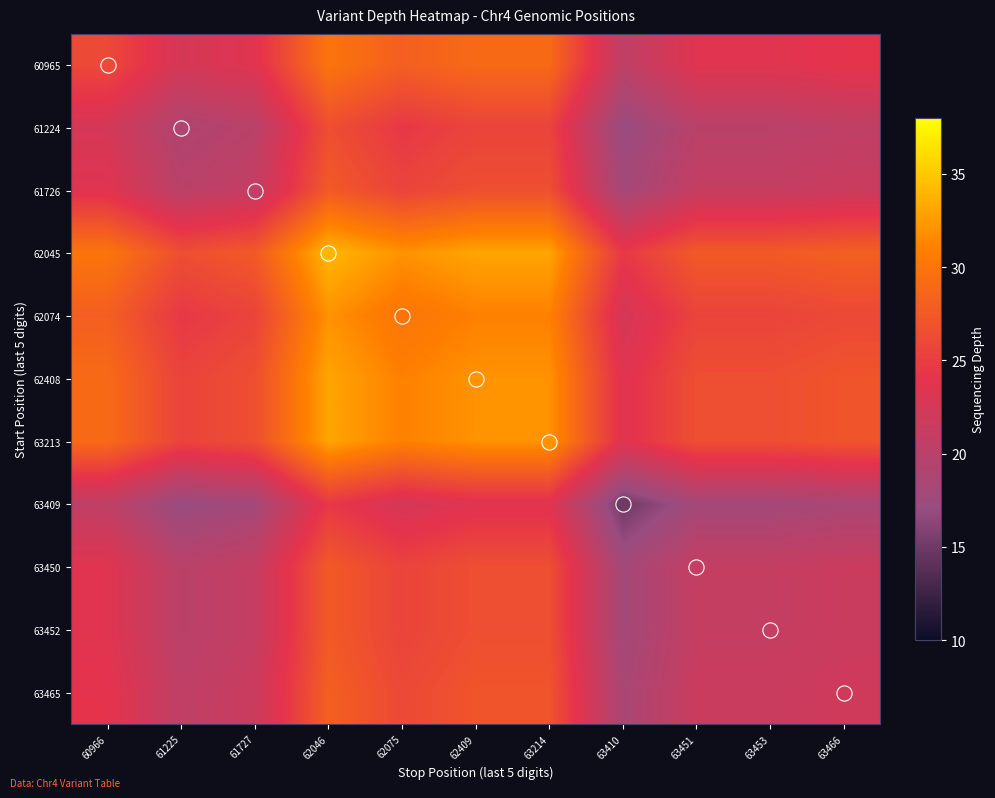

Reading right to left, list all the values displayed in this chart.

60965: 63466=24.0	63453=23.5	63451=23.5	63410=20.5	63214=29.0	62409=29.0	62075=28.0	62046=30.0	61727=23.5	61225=22.5	60966=26.0
61224: 63466=20.5	63453=20.0	63451=20.0	63410=17.0	63214=25.5	62409=25.5	62075=24.5	62046=26.5	61727=20.0	61225=19.0	60966=22.5
61726: 63466=21.5	63453=21.0	63451=21.0	63410=18.0	63214=26.5	62409=26.5	62075=25.5	62046=27.5	61727=21.0	61225=20.0	60966=23.5
62045: 63466=28.0	63453=27.5	63451=27.5	63410=24.5	63214=33.0	62409=33.0	62075=32.0	62046=34.0	61727=27.5	61225=26.5	60966=30.0
62074: 63466=26.0	63453=25.5	63451=25.5	63410=22.5	63214=31.0	62409=31.0	62075=30.0	62046=32.0	61727=25.5	61225=24.5	60966=28.0
62408: 63466=27.0	63453=26.5	63451=26.5	63410=23.5	63214=32.0	62409=32.0	62075=31.0	62046=33.0	61727=26.5	61225=25.5	60966=29.0
63213: 63466=27.0	63453=26.5	63451=26.5	63410=23.5	63214=32.0	62409=32.0	62075=31.0	62046=33.0	61727=26.5	61225=25.5	60966=29.0
63409: 63466=18.5	63453=18.0	63451=18.0	63410=15.0	63214=23.5	62409=23.5	62075=22.5	62046=24.5	61727=18.0	61225=17.0	60966=20.5
63450: 63466=21.5	63453=21.0	63451=21.0	63410=18.0	63214=26.5	62409=26.5	62075=25.5	62046=27.5	61727=21.0	61225=20.0	60966=23.5
63452: 63466=21.5	63453=21.0	63451=21.0	63410=18.0	63214=26.5	62409=26.5	62075=25.5	62046=27.5	61727=21.0	61225=20.0	60966=23.5
63465: 63466=22.0	63453=21.5	63451=21.5	63410=18.5	63214=27.0	62409=27.0	62075=26.0	62046=28.0	61727=21.5	61225=20.5	60966=24.0